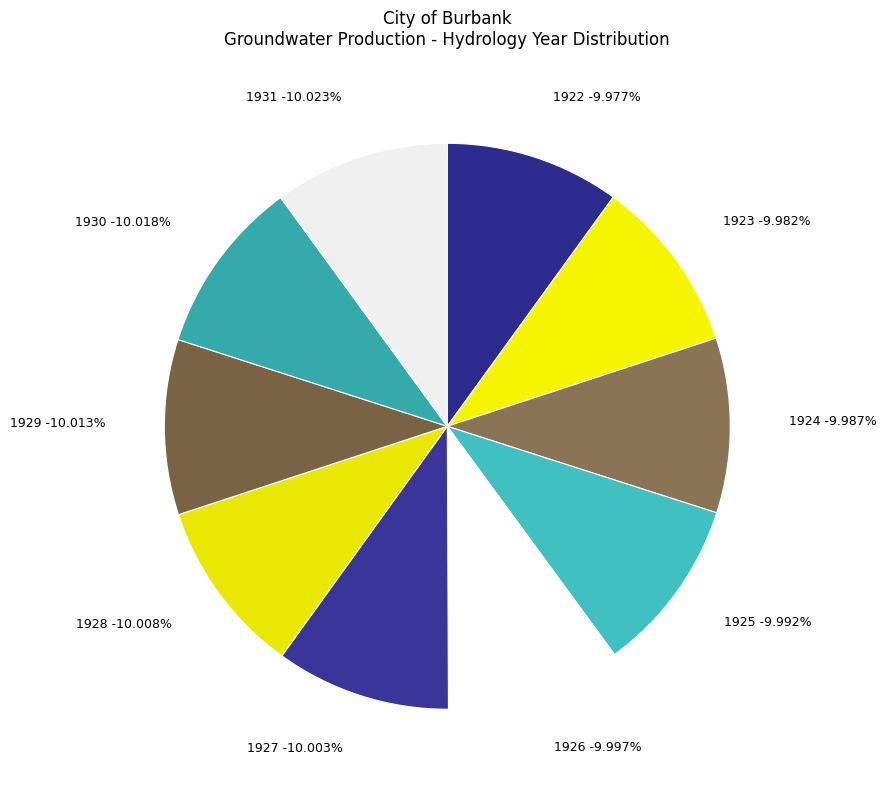

Is there a majority slice in this chart?

No